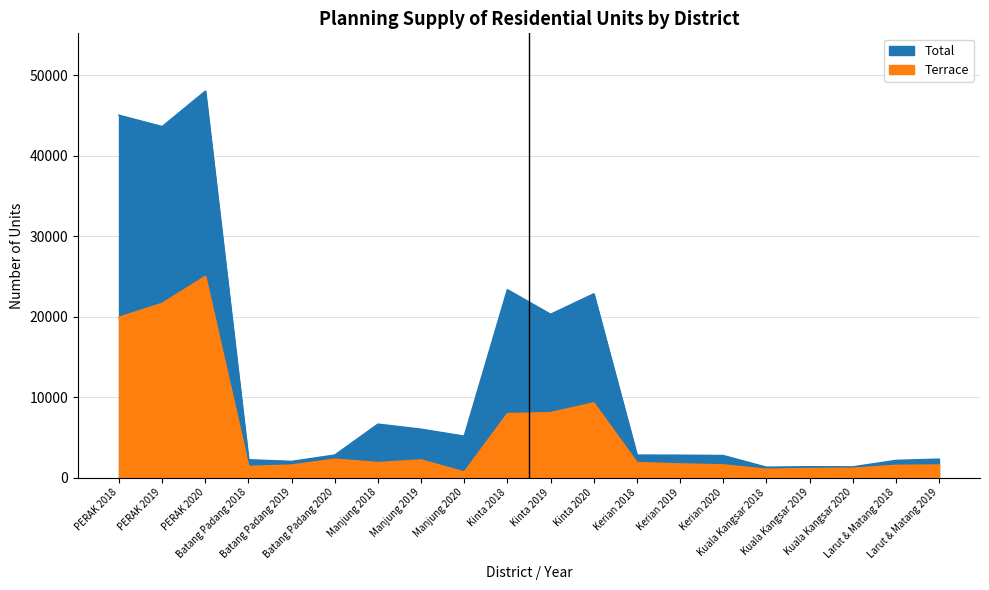

Reading left to right, transcribe all the data shown in this chart.

Total: 45025	43616	48016	2209	2005	2791	6637	6006	5139	23338	20287	22828	2789	2775	2732	1285	1342	1320	2125	2284
Terrace: 19920	21646	25002	1381	1554	2280	1863	2182	688	7939	8069	9277	1863	1692	1575	1030	1120	1151	1518	1559